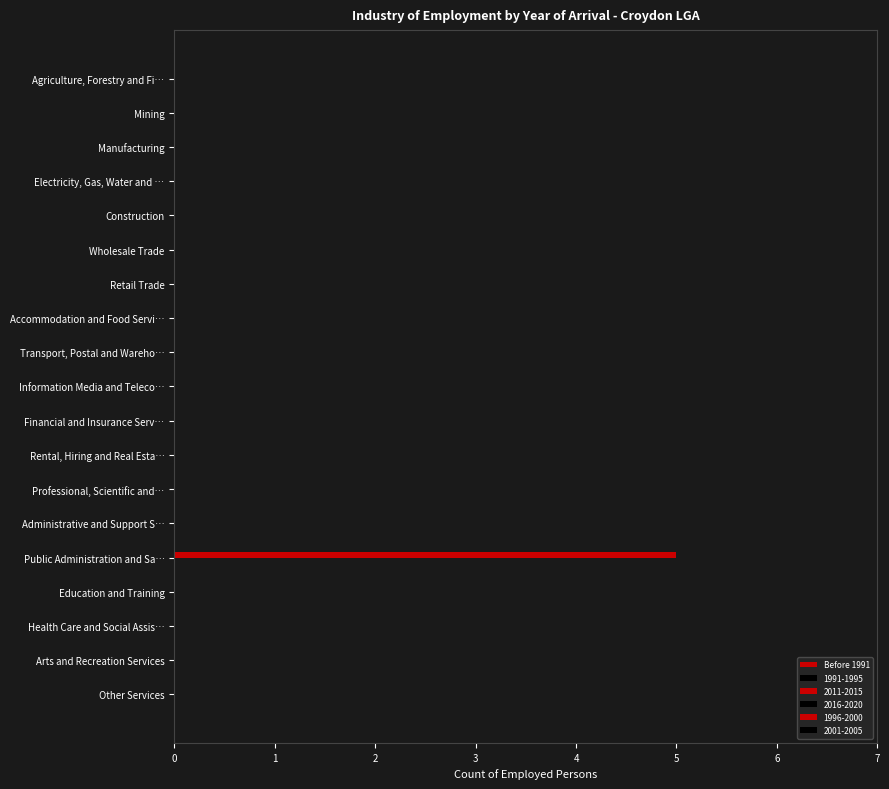

How many categories are shown in the chart?

19